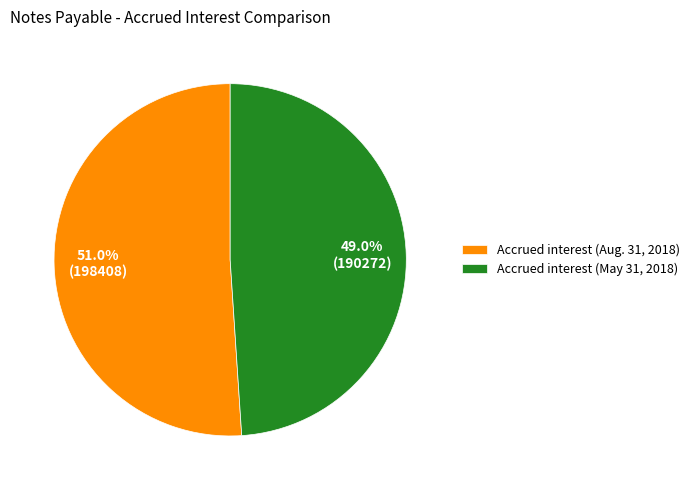

Do Accrued interest (May 31, 2018) and Accrued interest (Aug. 31, 2018) together represent more than half of the pie?

Yes